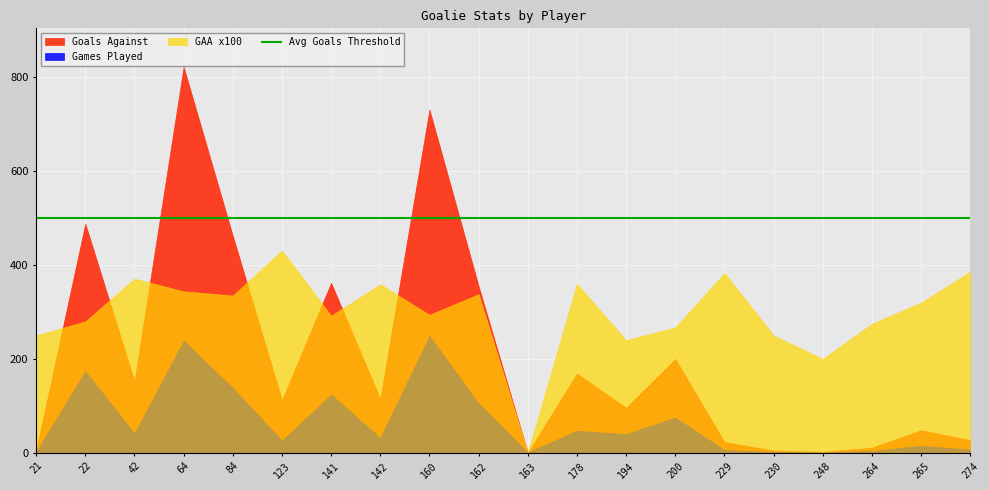

At which category does Games Played reach its first local valley?

42